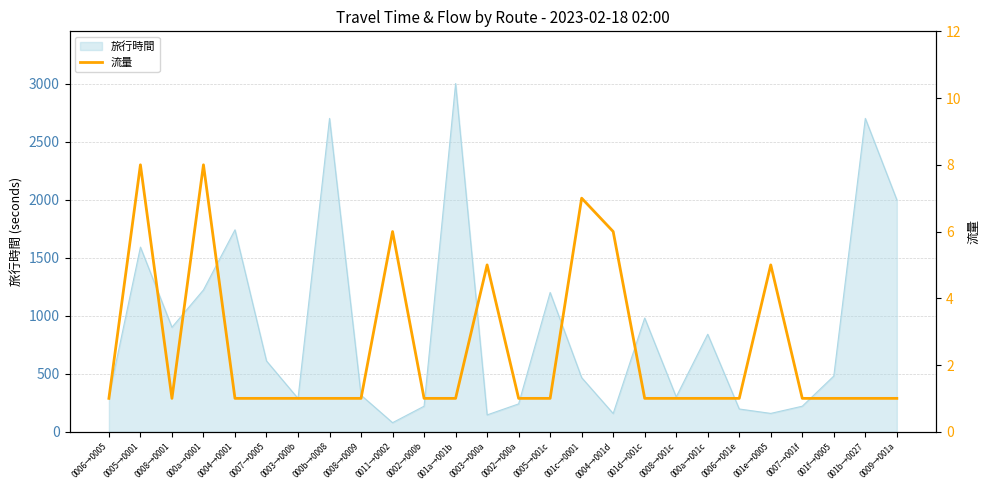

What is the label of the 10th point from the left?

0011→0002